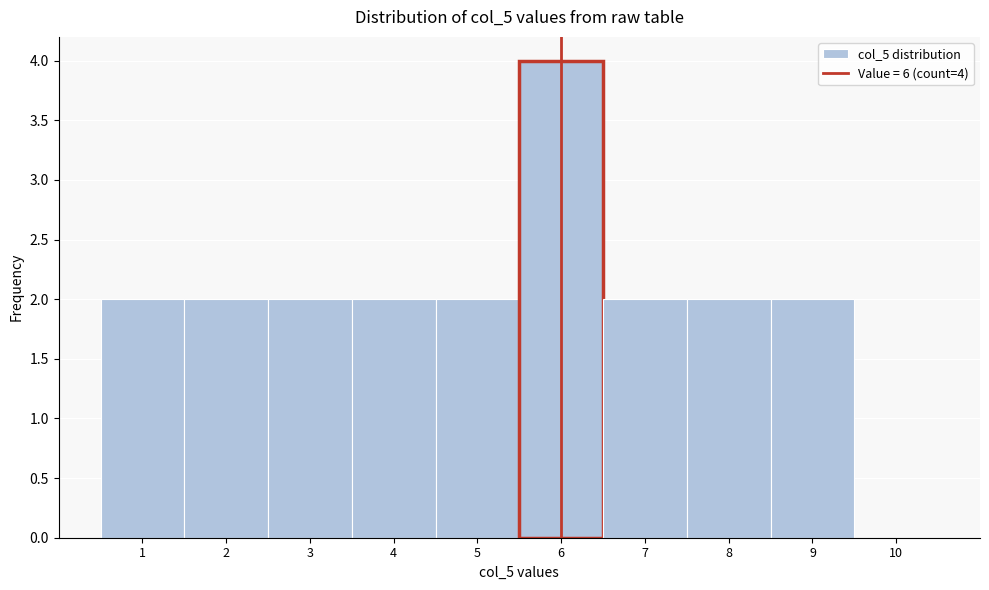

Which range on the x-axis has the tallest bar?

5.5 to 6.5